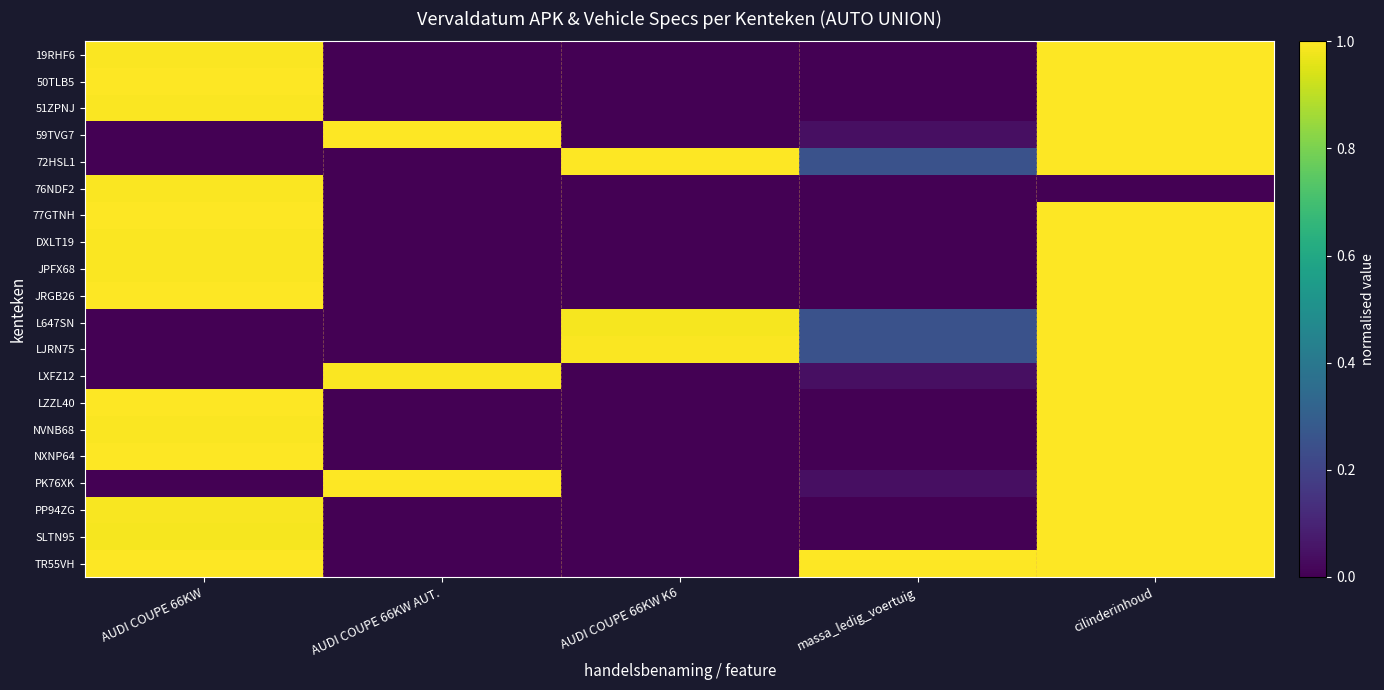

Which series has the largest total across all categories?

TR55VH